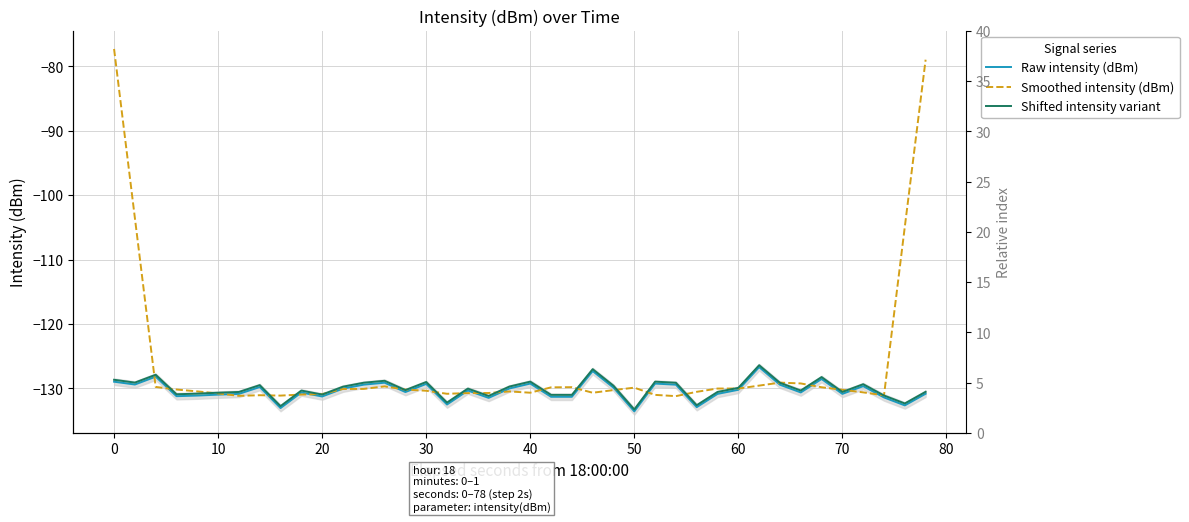

What is the sum of all Smoothed intensity (dBm) values?

-5058.0